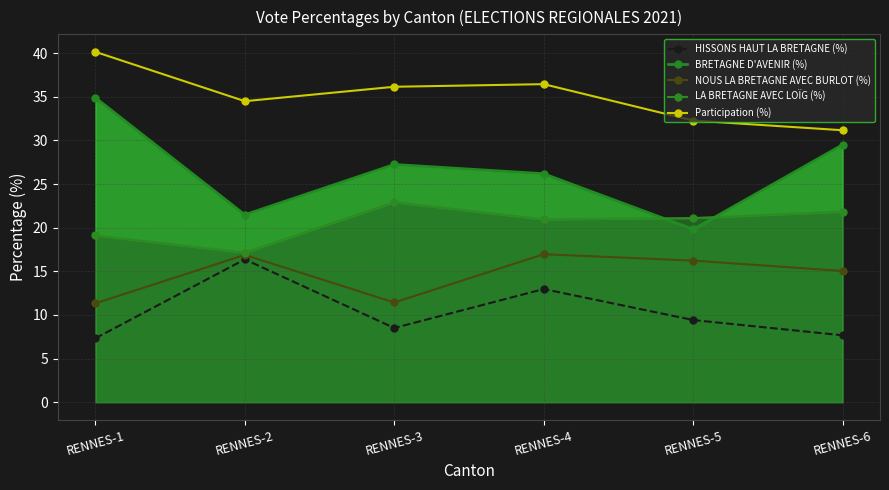

Which series changed the most between RENNES-2 and RENNES-5?

HISSONS HAUT LA BRETAGNE (%)